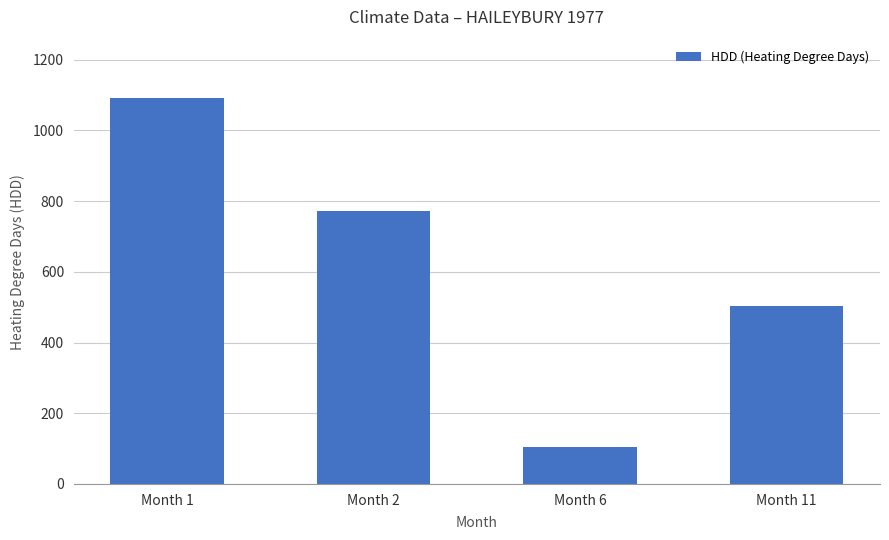

True or false: the data shows 1092.8 at Month 1.

True